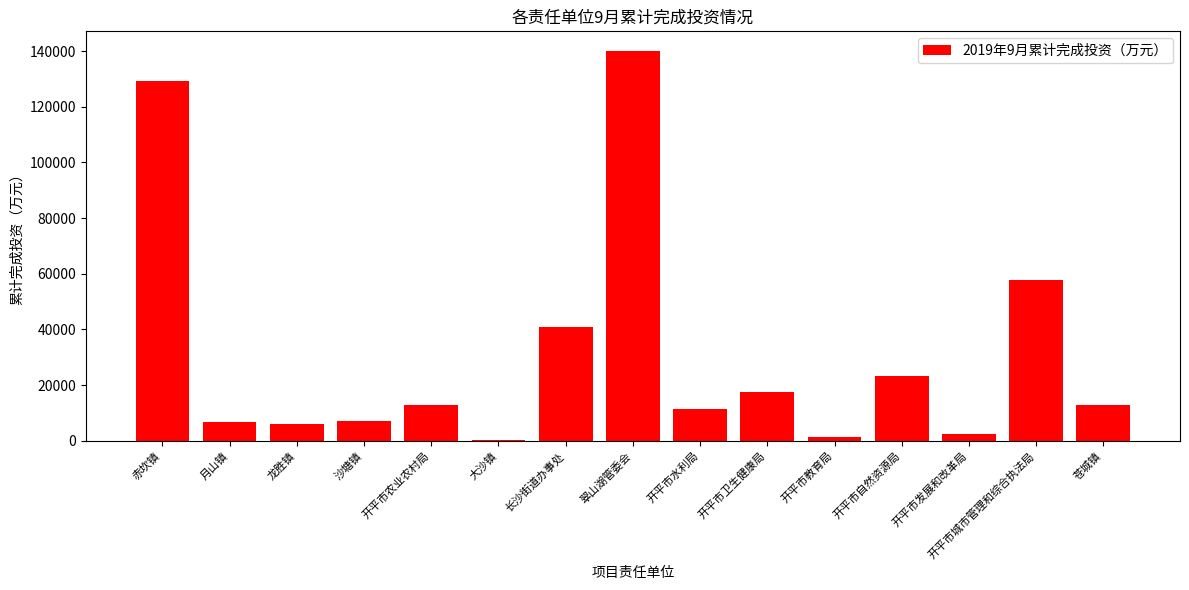

At which category does the chart reach its peak across all series?

翠山湖管委会